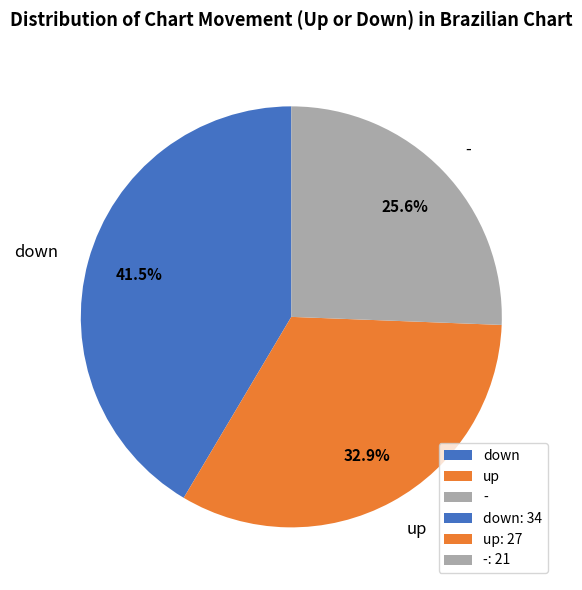

How many slices are in this pie chart?

3